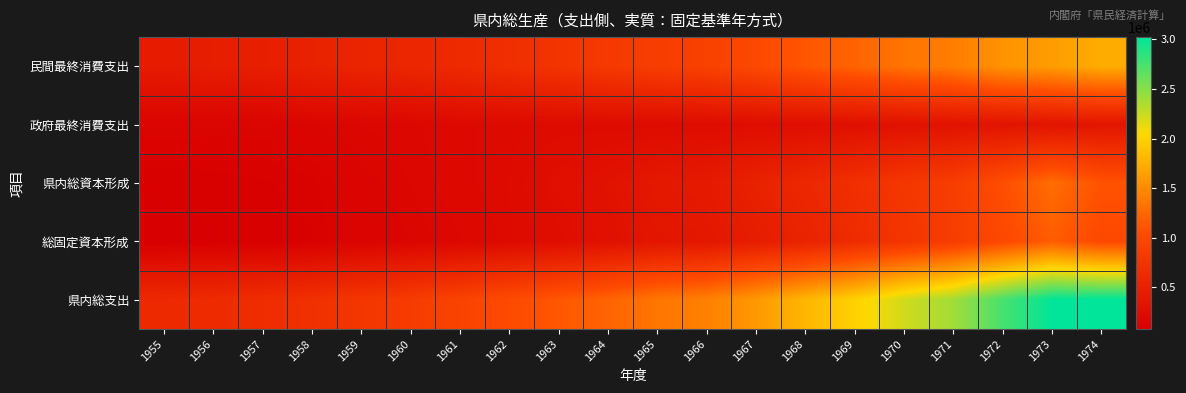

Rank the series at 1969 from lowest to highest value.

政府最終消費支出, 総固定資本形成, 県内総資本形成, 民間最終消費支出, 県内総支出